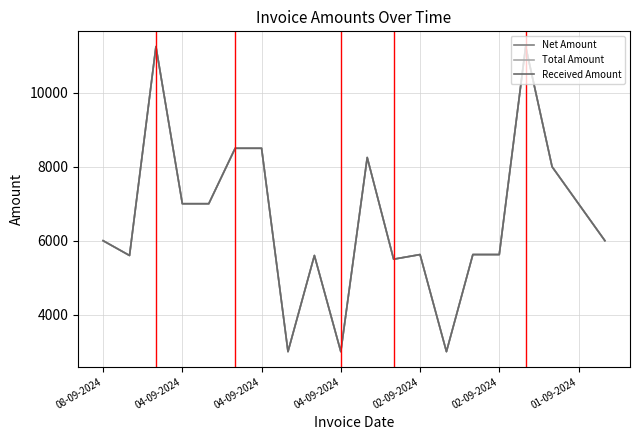

Is this an area chart (filled region under the line)?

No